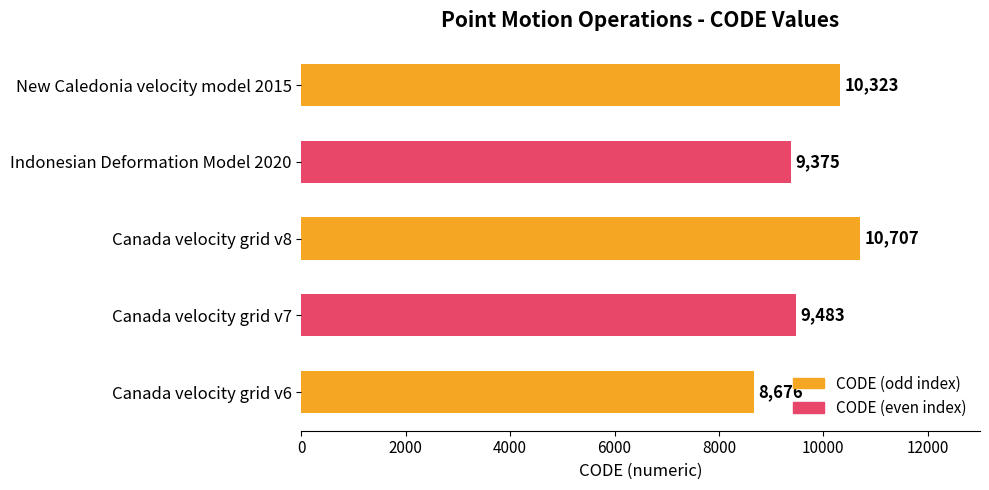

The chart shows a value of 8676 at Canada velocity grid v6. True or false?

True